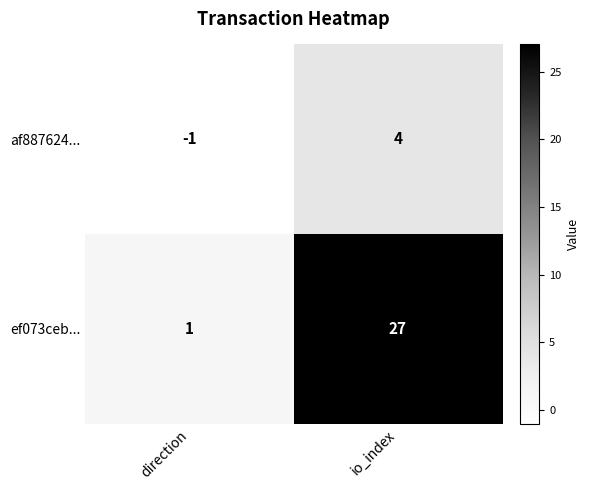

Reading left to right, transcribe all the data shown in this chart.

af887624...: -1	4
ef073ceb...: 1	27